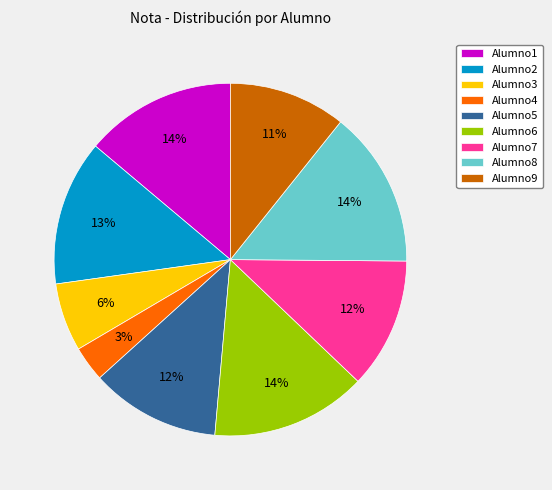

How many segments does this pie chart have?

9